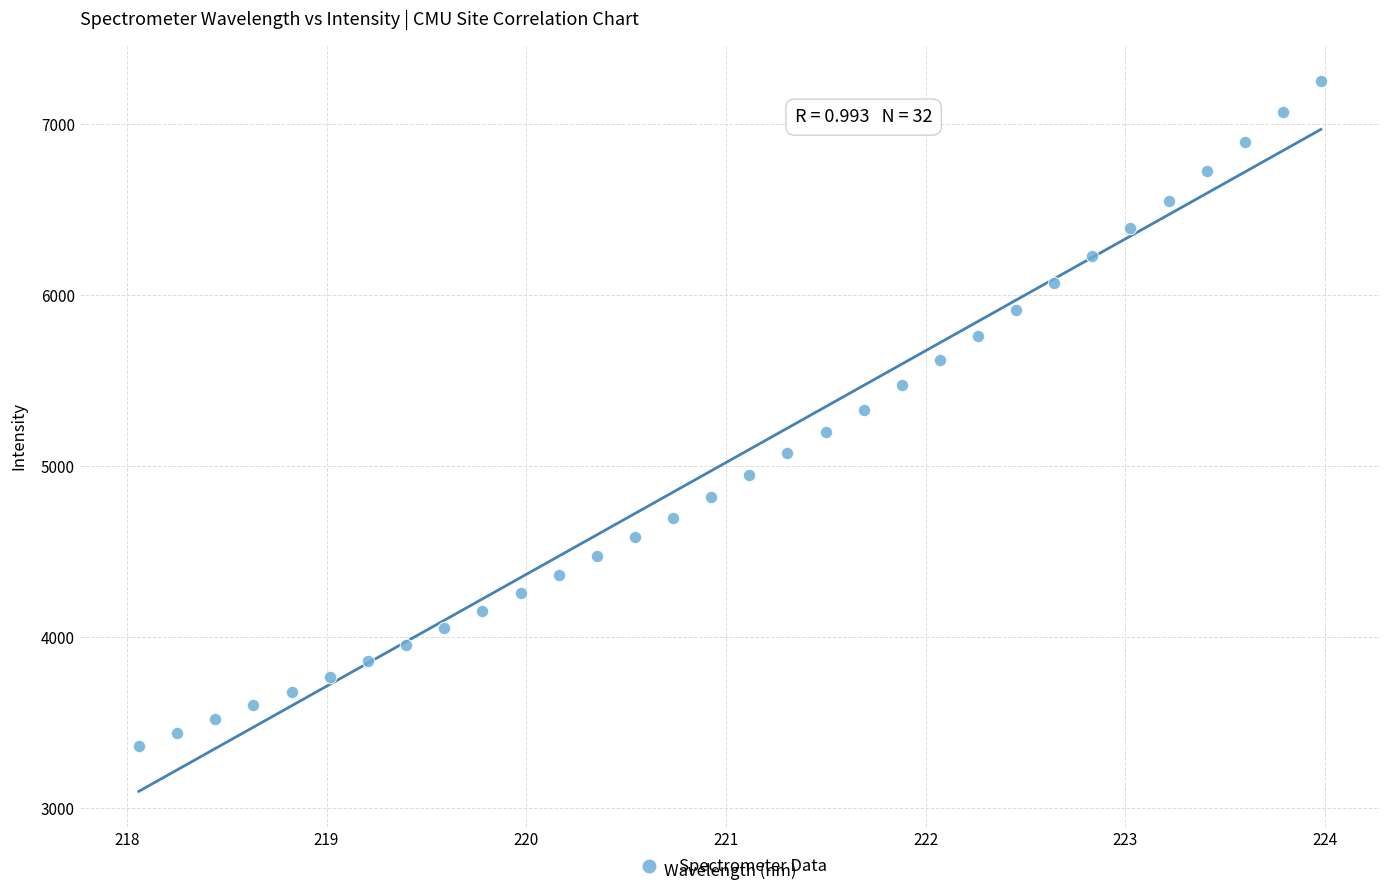

What is the range of Y values (max minus min)?

3883.8